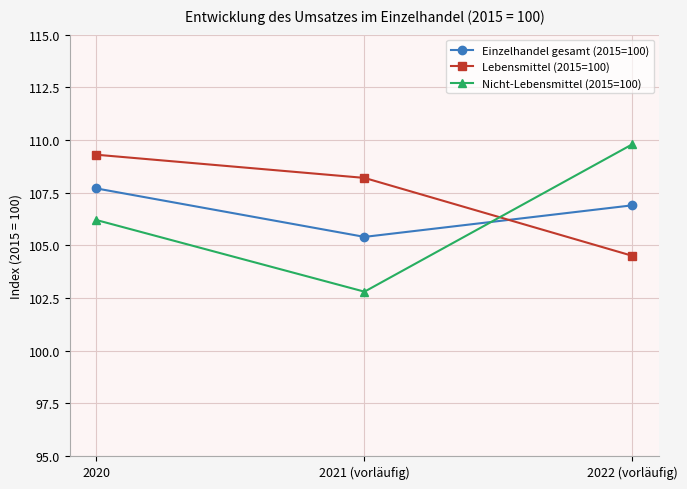

What is the total value across all series at 2022 (vorläufig)?

321.2